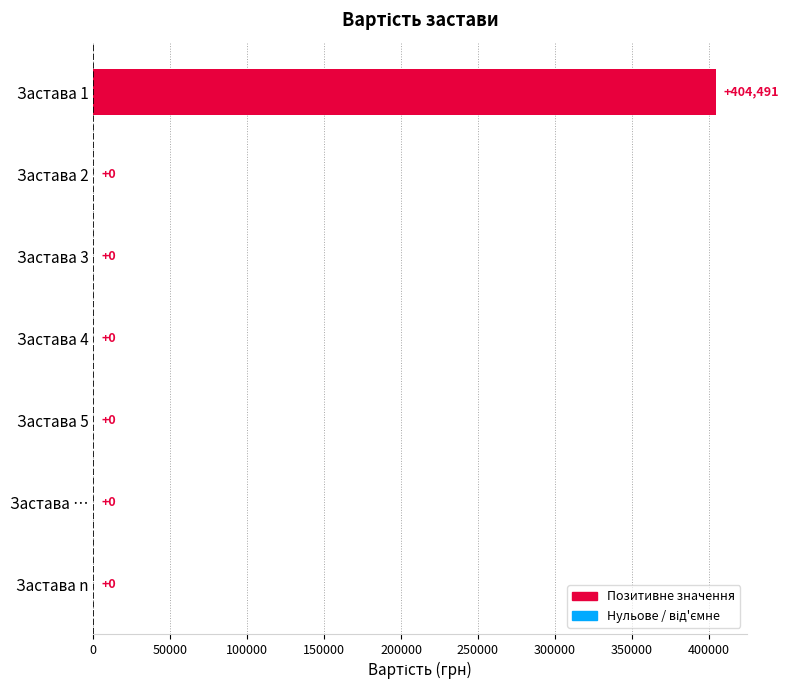

True or false: the data shows 184652.9 at Застава 3.

False